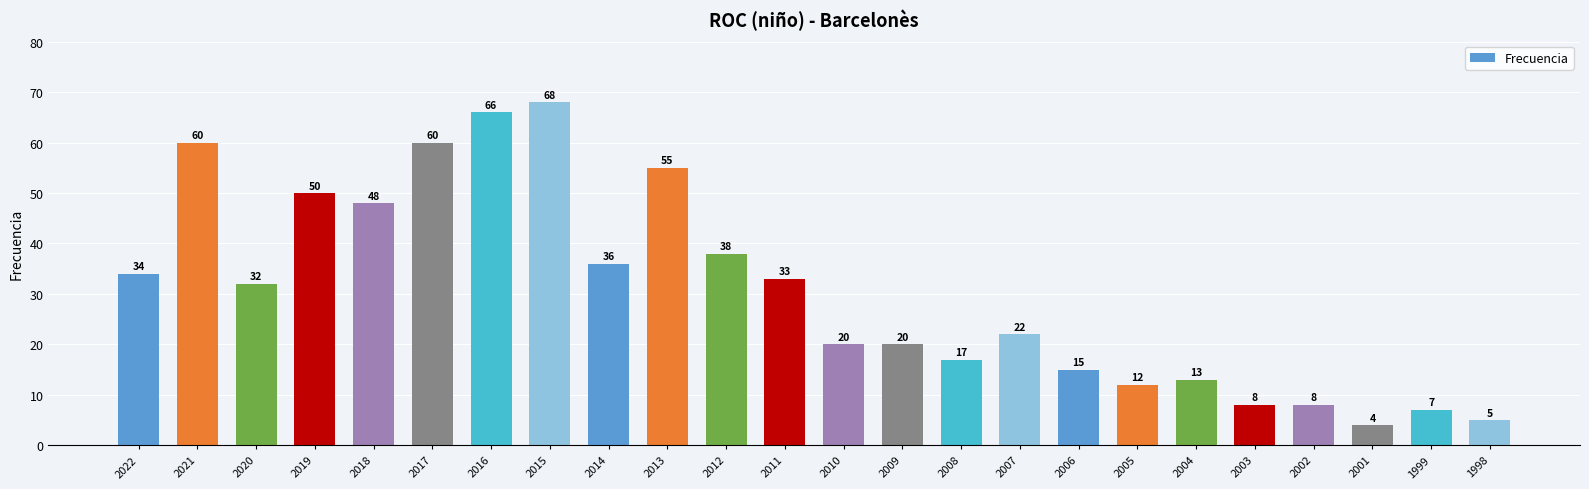

How many series are shown in this chart?

1